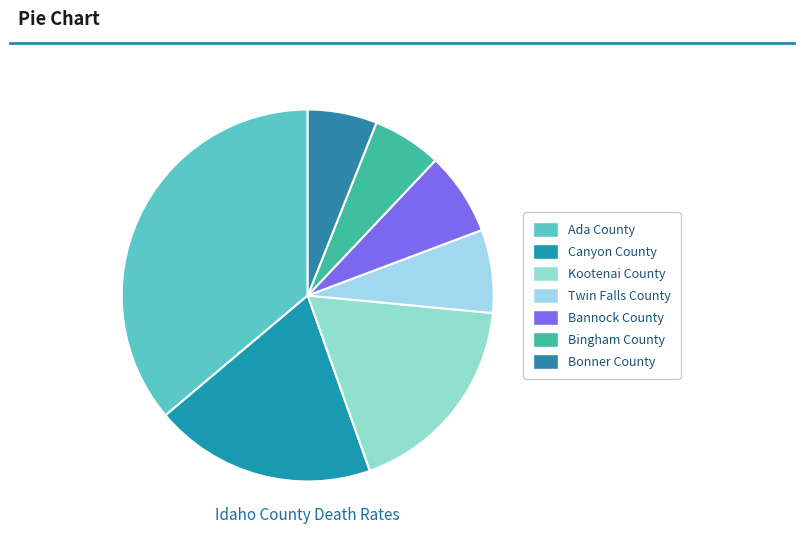

Which category has the biggest portion of the pie?

Ada County